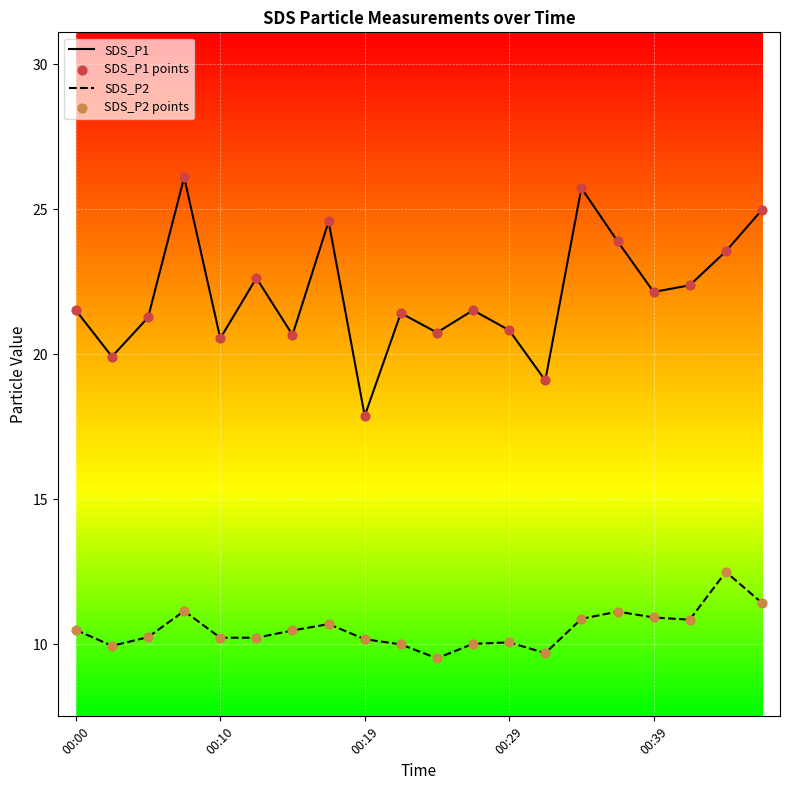

What is the maximum value shown in the chart?

26.1